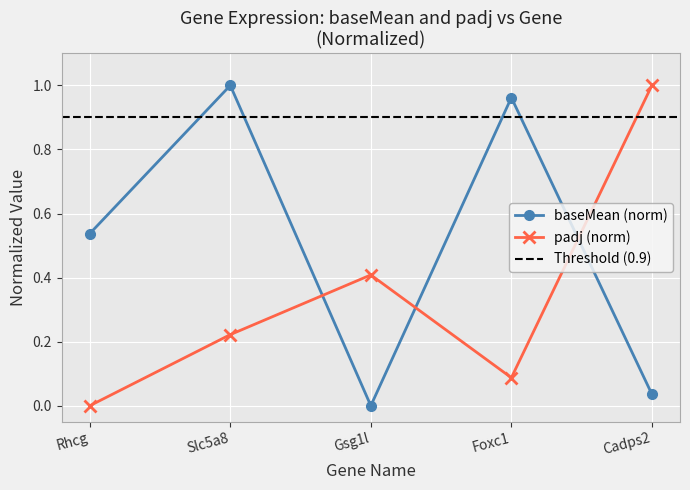

The padj (norm) series shows 1.7 at Cadps2. True or false?

False